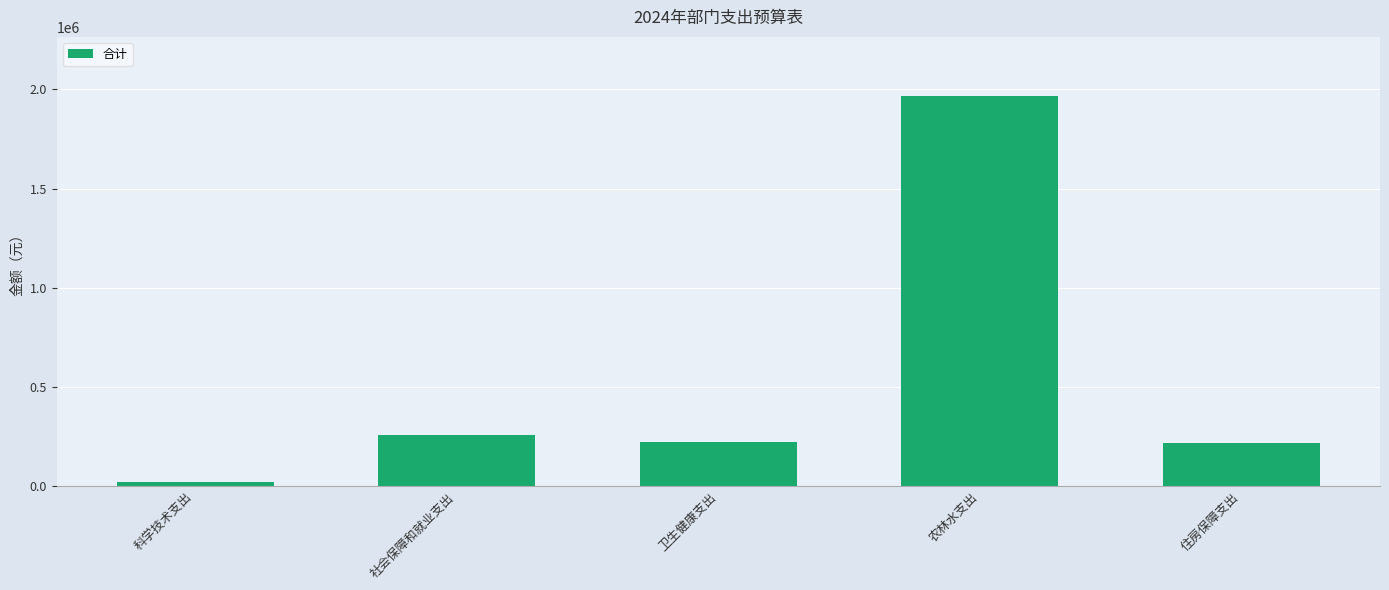

How many data points are above 223456?

3